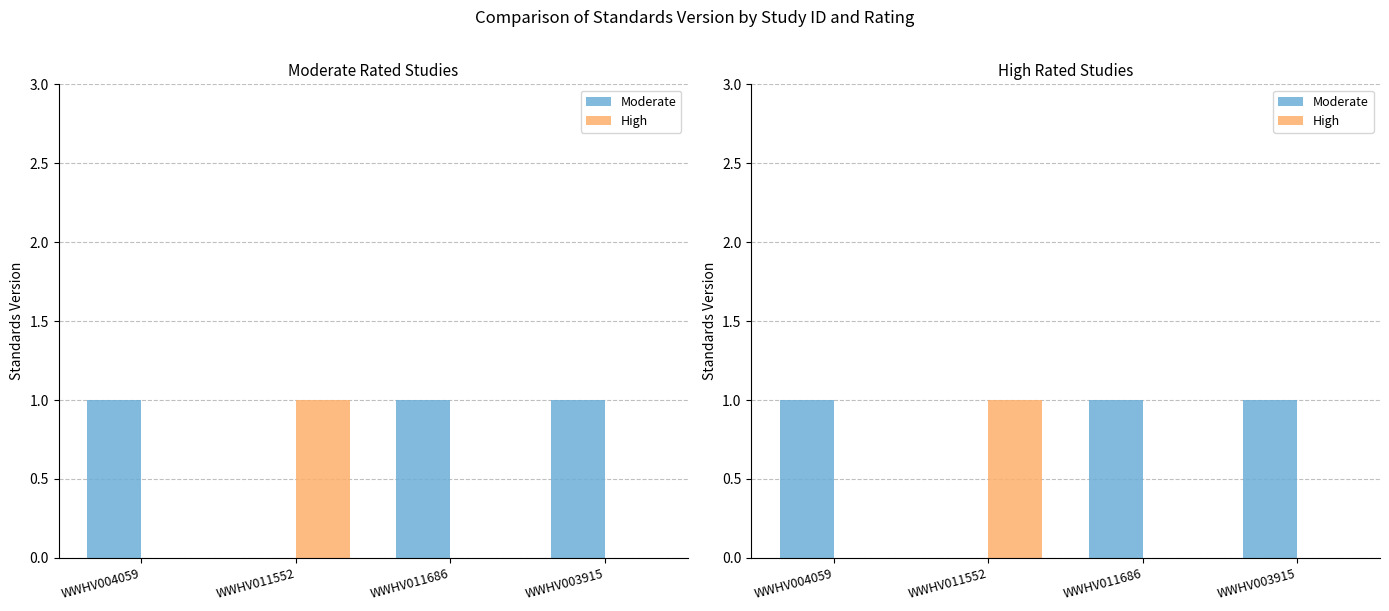

How many bars are there in each group?

2